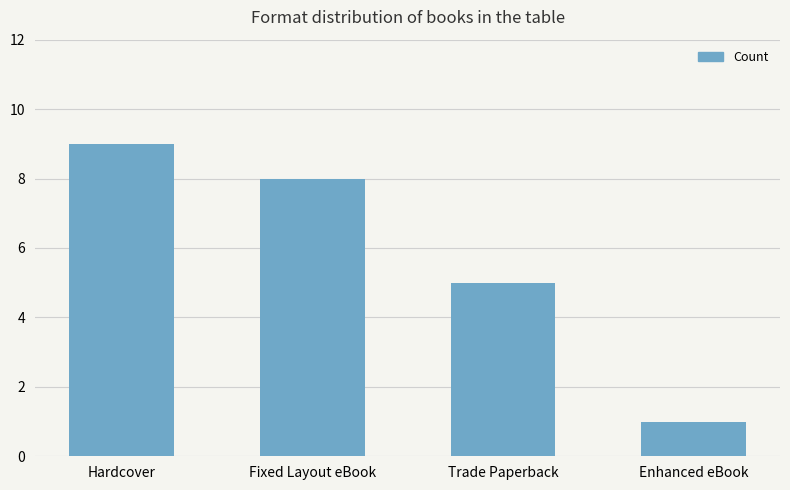

Reading left to right, list all the values displayed in this chart.

9	8	5	1